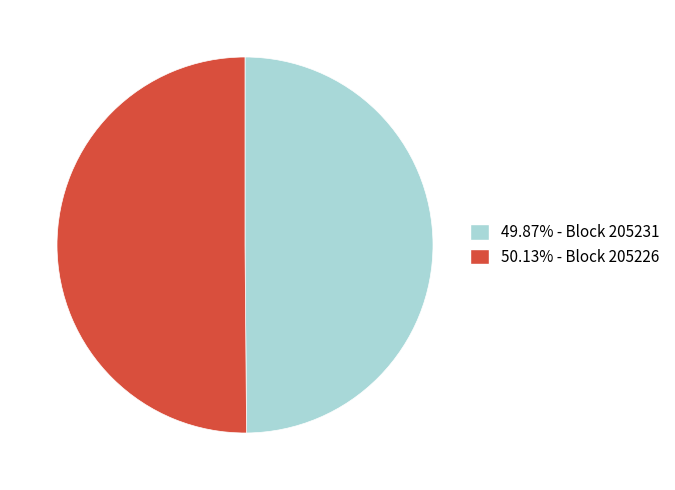

Combined, do 49.87% - Block 205231 and 50.13% - Block 205226 account for over 50%?

Yes